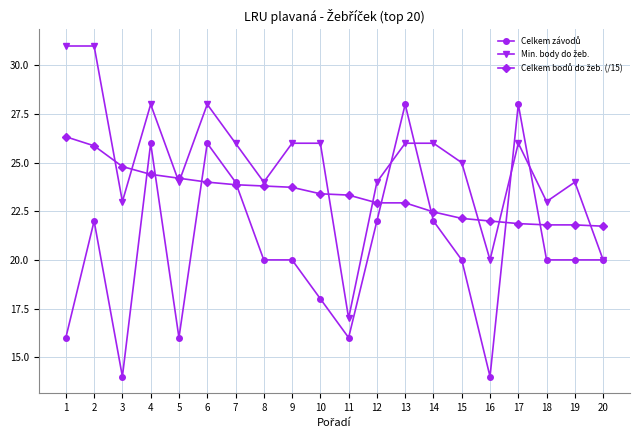

Is this an area chart (filled region under the line)?

No